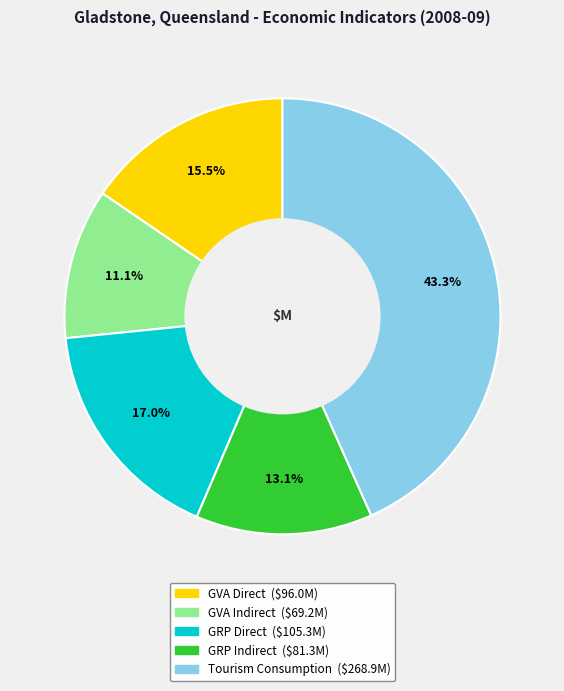

Does any single category account for the majority?

No